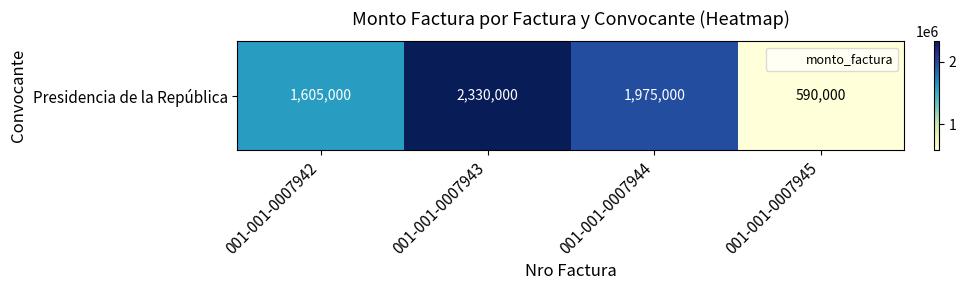

What is the difference between the maximum and minimum values?

1740000